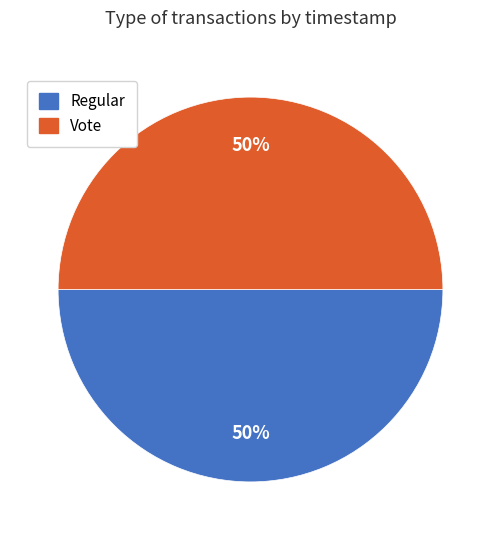

To the nearest percent, what portion does Vote represent?

50%